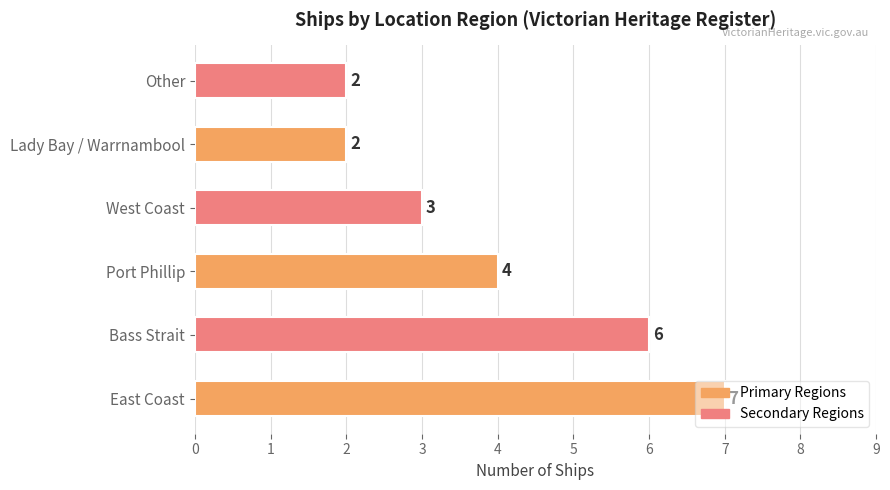

Approximately how many times larger is the value at East Coast compared to Lady Bay / Warrnambool?

3.5